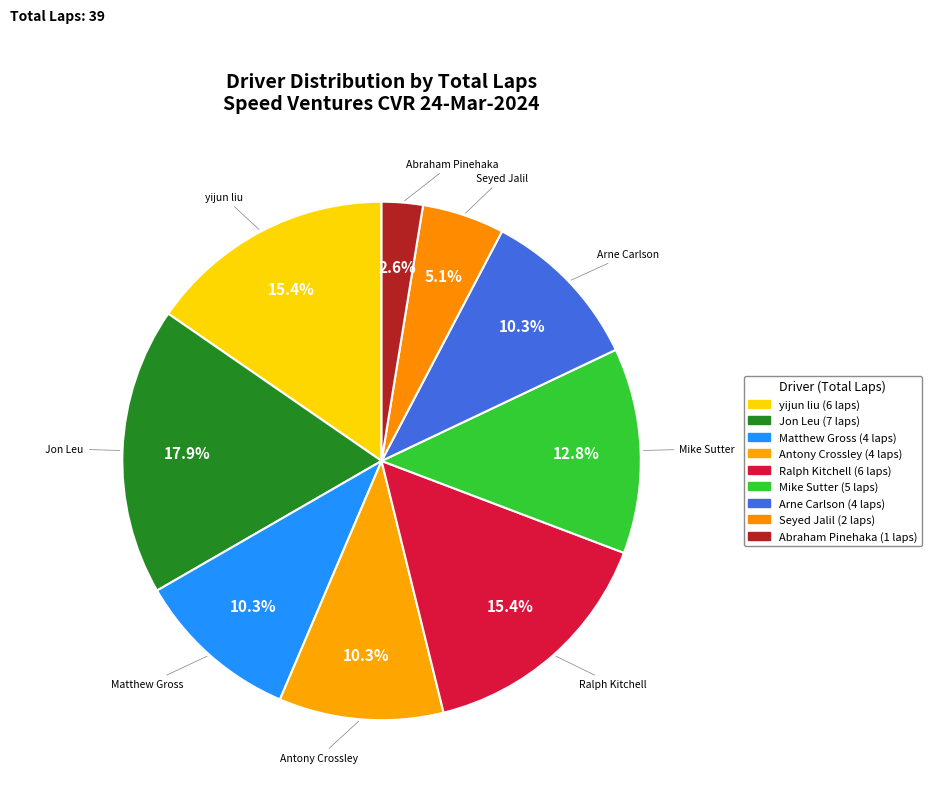

How many segments does this pie chart have?

9